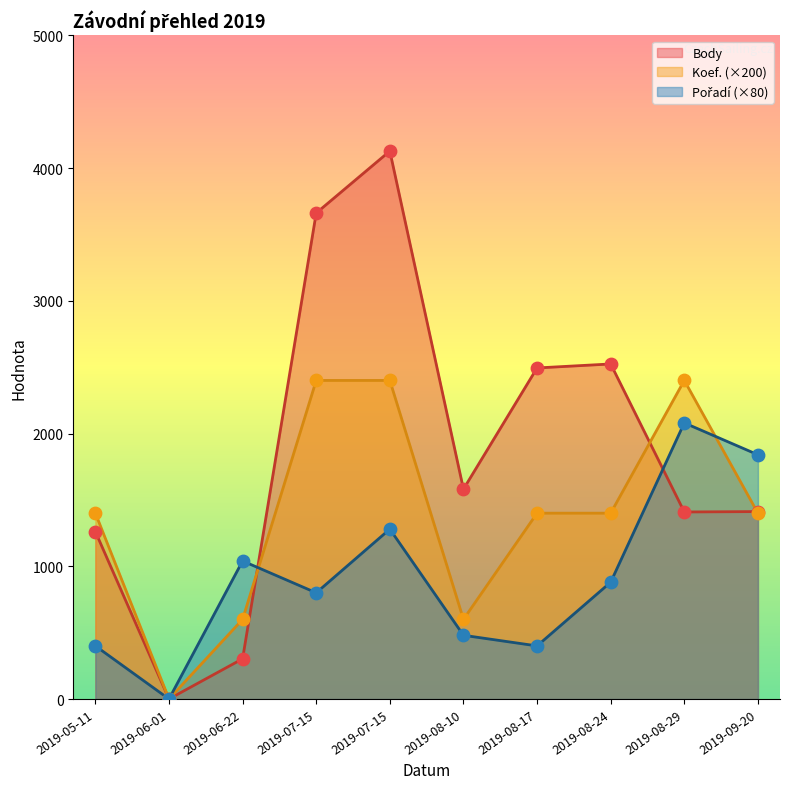

Which series has the largest Y range (max minus min)?

Body